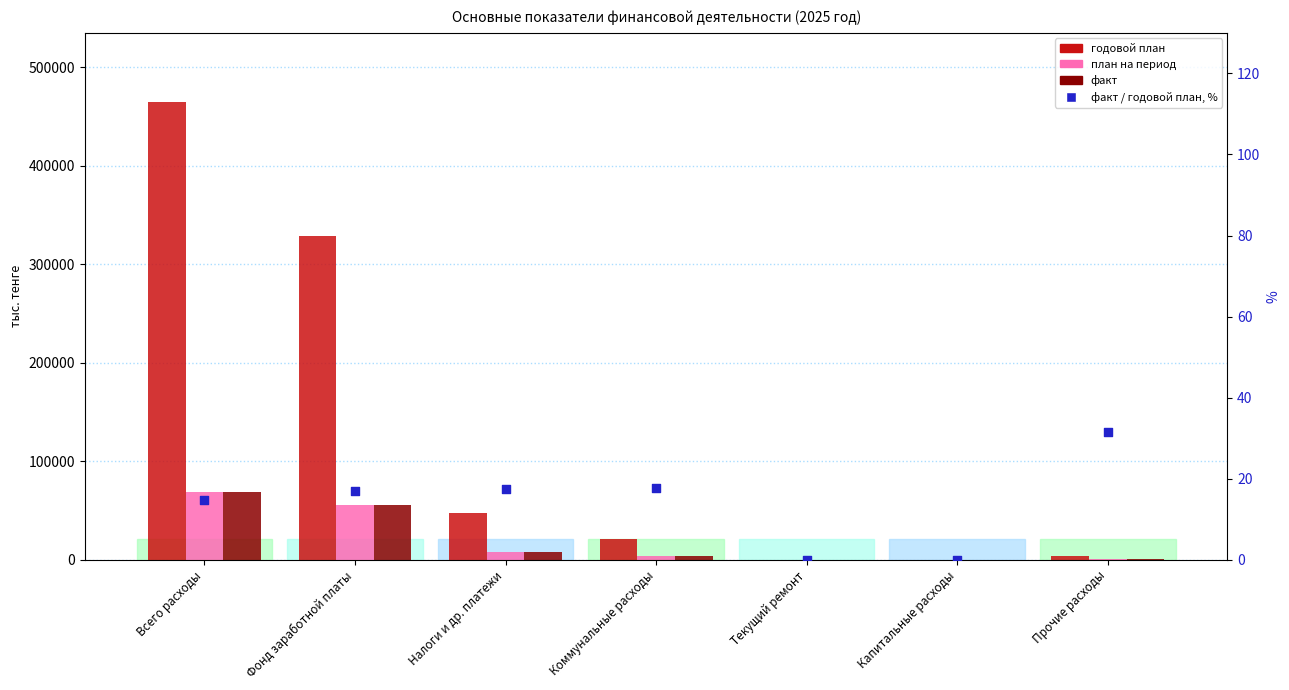

Which series has the widest spread of Y values?

годовой план